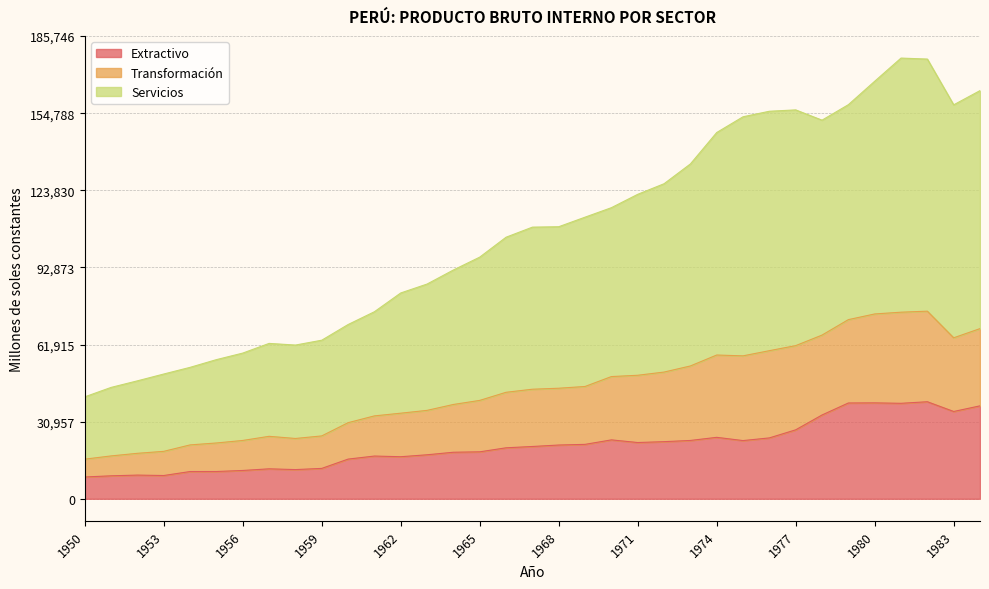

What is the difference between the Extractivo values at 1972 and 1974?

1737